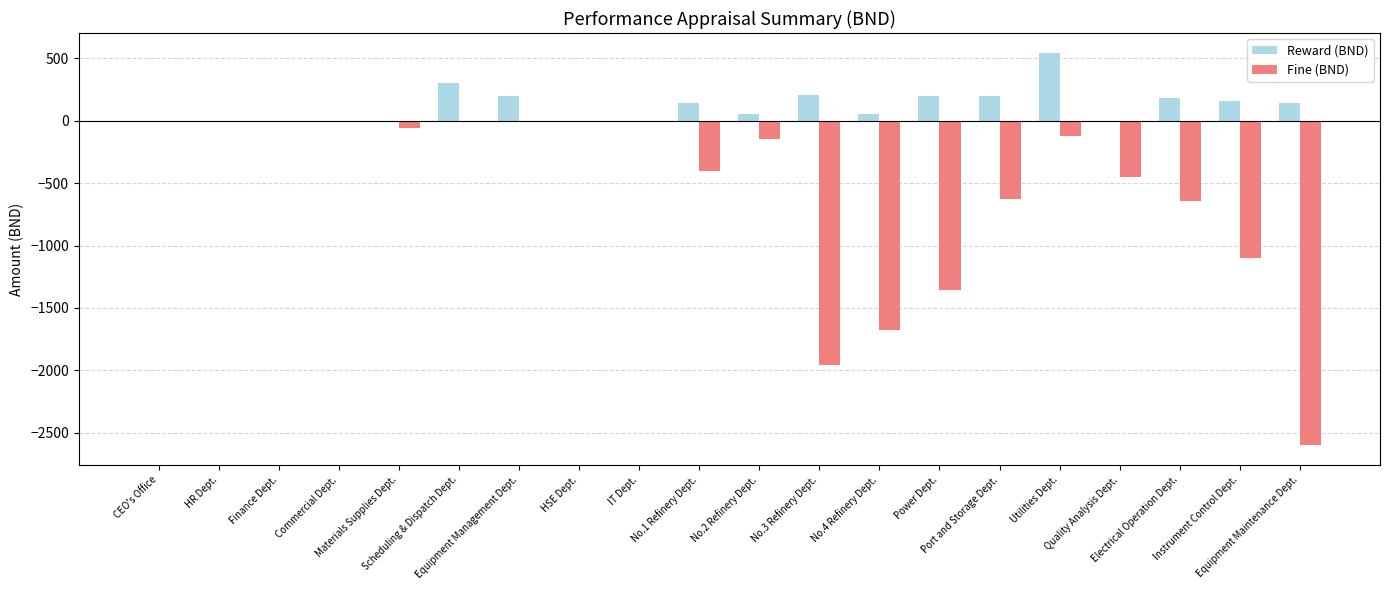

What is the difference between the Fine (BND) values at Electrical Operation Dept. and Quality Analysis Dept.?

190